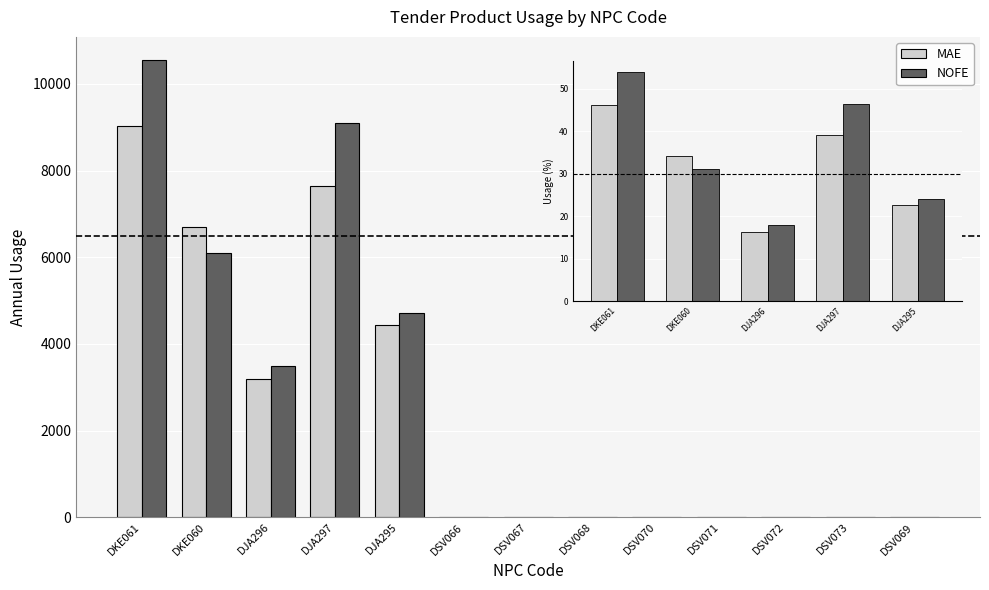

Reading left to right, transcribe all the data shown in this chart.

MAE: 9030	6702	3202	7652	4449	1	1	1	1	1	1	1	1
NOFE: 10559	6109	3500	9107	4719	1	1	1	1	1	1	1	1